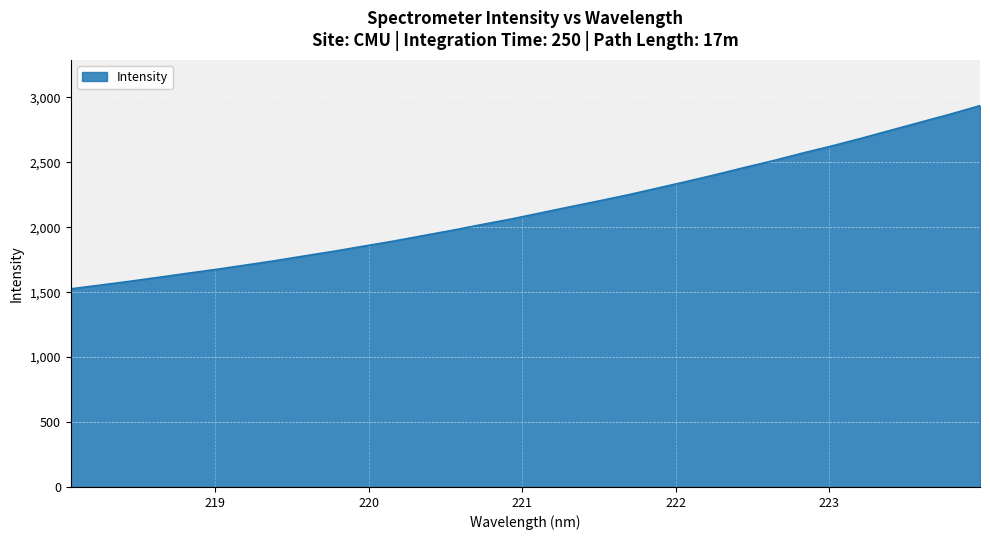

What is the minimum value shown in the chart?

1525.5